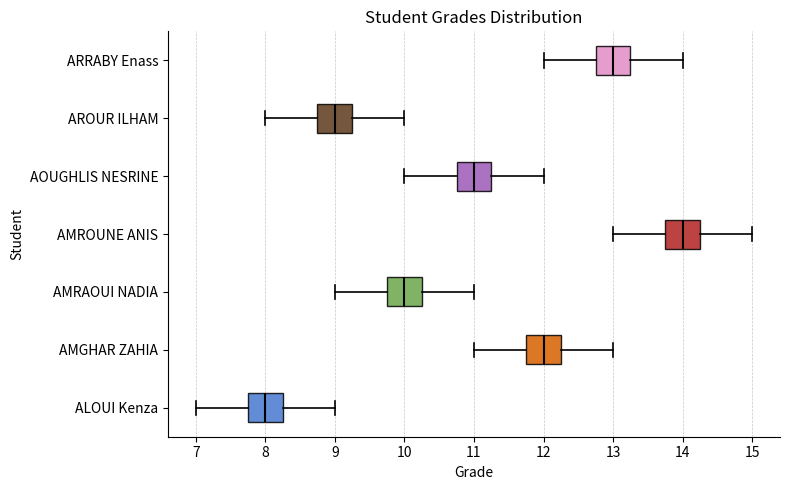

Reading bottom to top, transcribe this box plot: for each box, give where its median line is, the range the box spans, and where its two whiskers end, as read against the x-axis. The values are not printed on the chart, so give them approximately, as read against the axis.

ALOUI Kenza: median 8.0, box 7.8 to 8.3, whiskers 7.0 to 9.0
AMGHAR ZAHIA: median 12.0, box 11.8 to 12.3, whiskers 11.0 to 13.0
AMRAOUI NADIA: median 10.0, box 9.8 to 10.3, whiskers 9.0 to 11.0
AMROUNE ANIS: median 14.0, box 13.8 to 14.3, whiskers 13.0 to 15.0
AOUGHLIS NESRINE: median 11.0, box 10.8 to 11.3, whiskers 10.0 to 12.0
AROUR ILHAM: median 9.0, box 8.8 to 9.3, whiskers 8.0 to 10.0
ARRABY Enass: median 13.0, box 12.8 to 13.3, whiskers 12.0 to 14.0